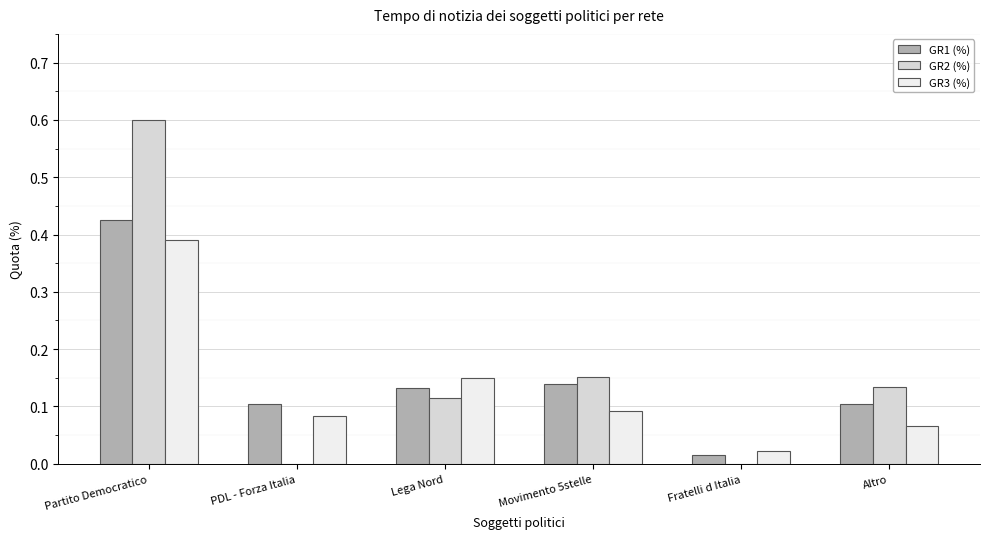

Which series has the largest total across all categories?

GR2 (%)